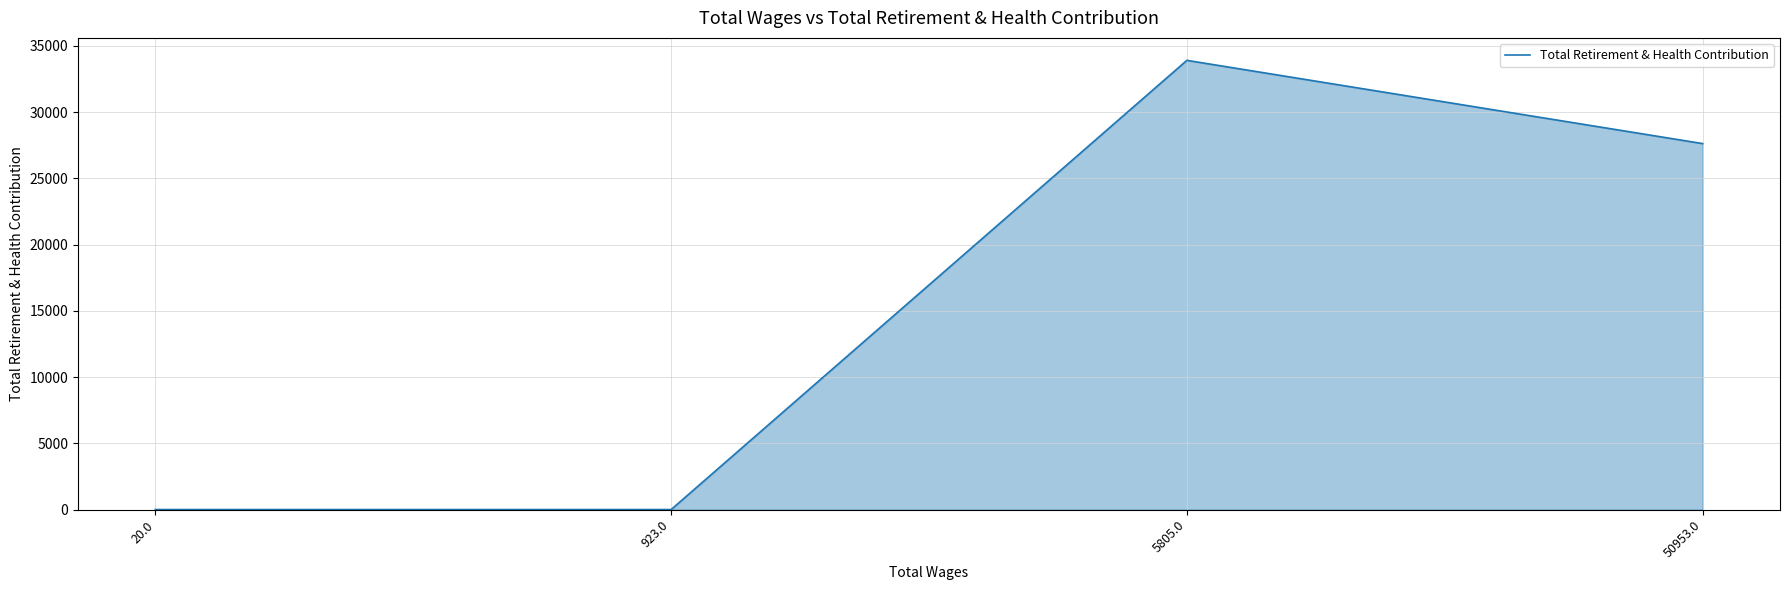

How many lines are shown in the chart?

1